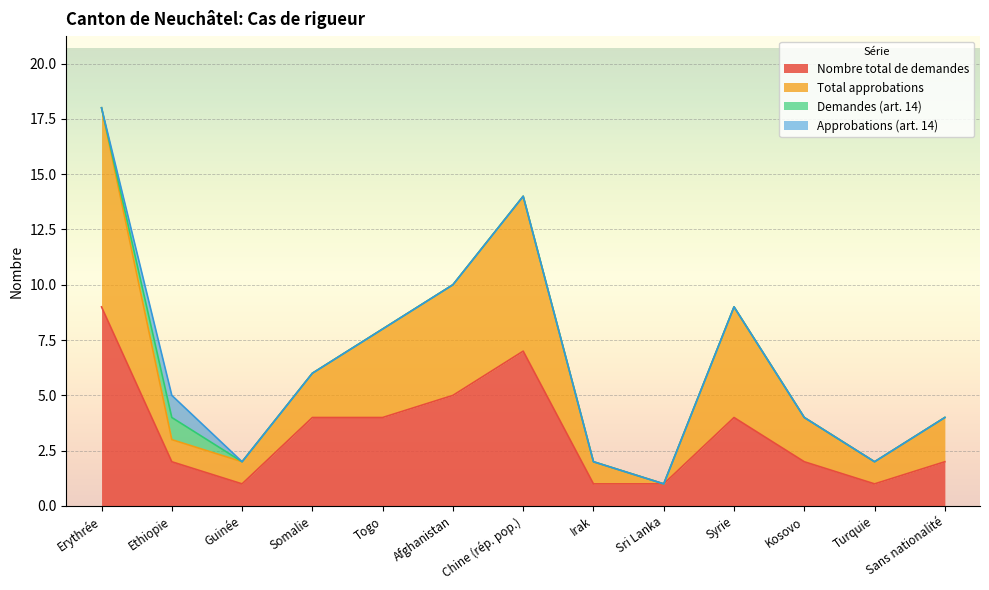

Rank the series at Togo from highest to lowest value.

Total approbations, Nombre total de demandes